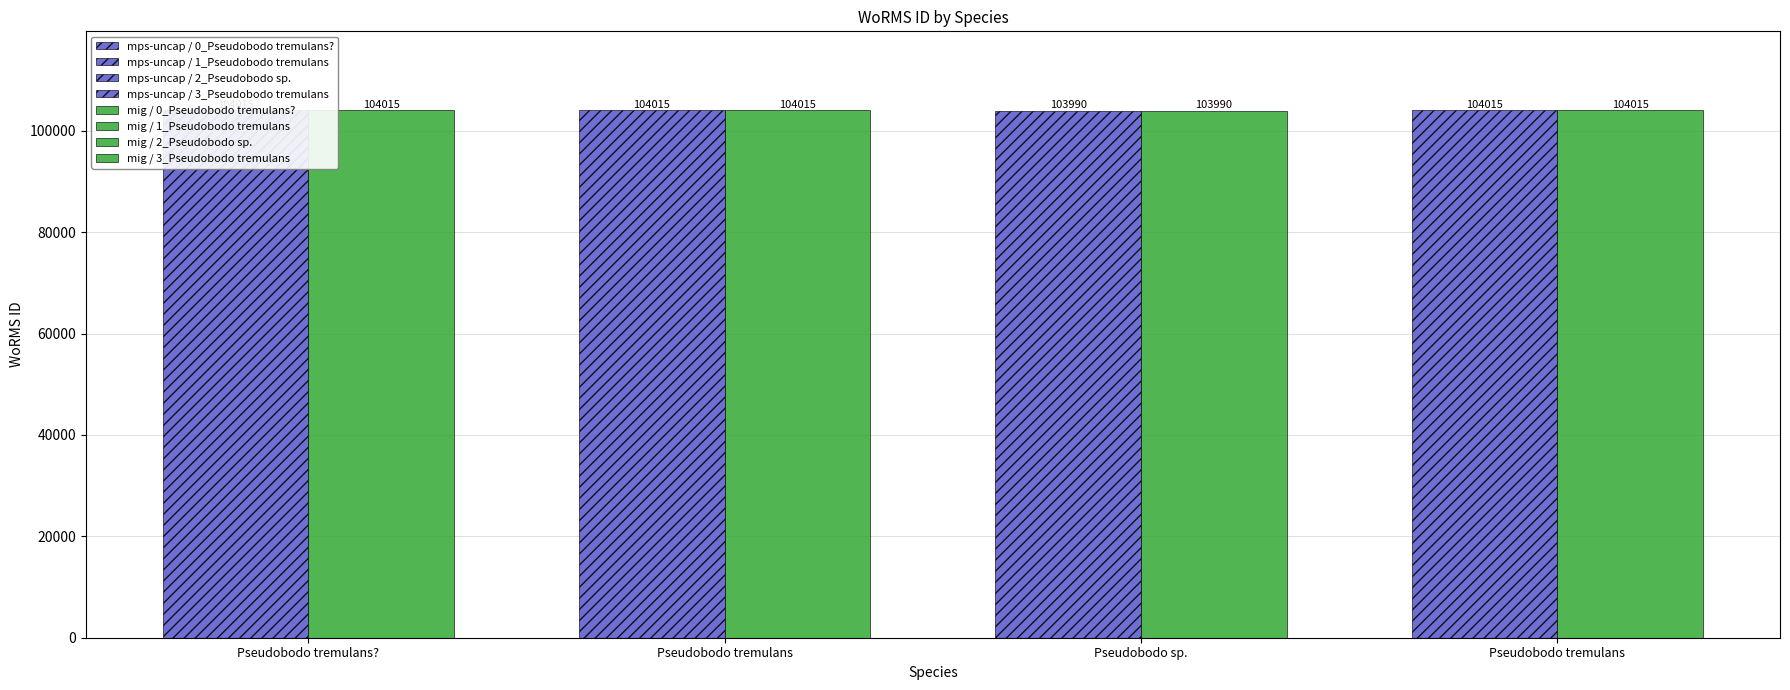

Which category has the highest value across all series?

Pseudobodo tremulans?